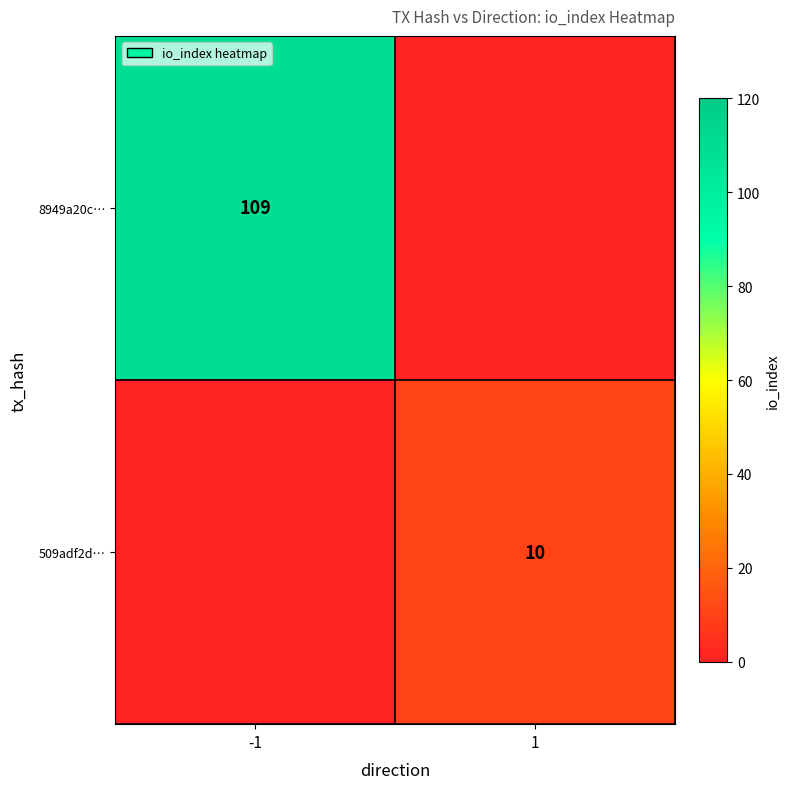

True or false: 509adf2d… has a value of 10 at 1.

True